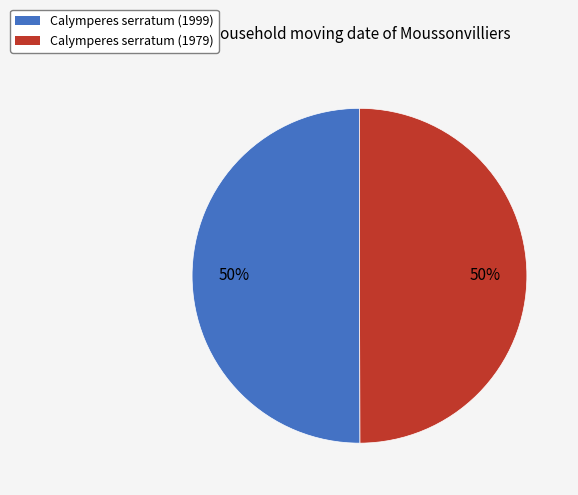

Is the sum of Calymperes serratum (1979) and Calymperes serratum (1999) greater than half?

Yes